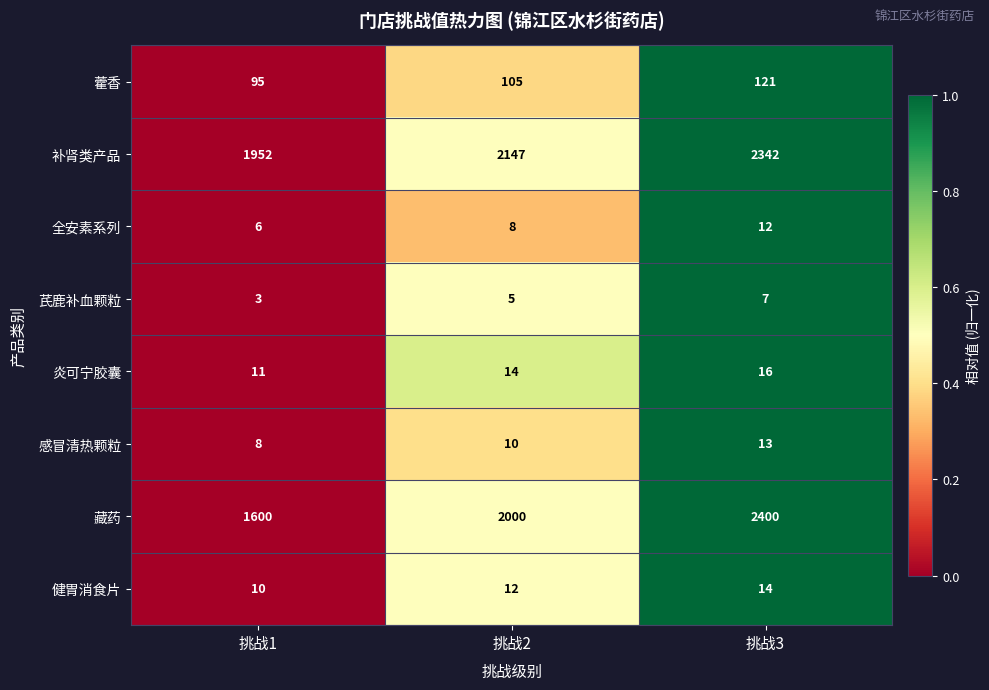

Reading right to left, list all the values displayed in this chart.

藿香: 121	105	95
补肾类产品: 2342	2147	1952
全安素系列: 12	8	6
芪鹿补血颗粒: 7	5	3
炎可宁胶囊: 16	14	11
感冒清热颗粒: 13	10	8
藏药: 2400	2000	1600
健胃消食片: 14	12	10